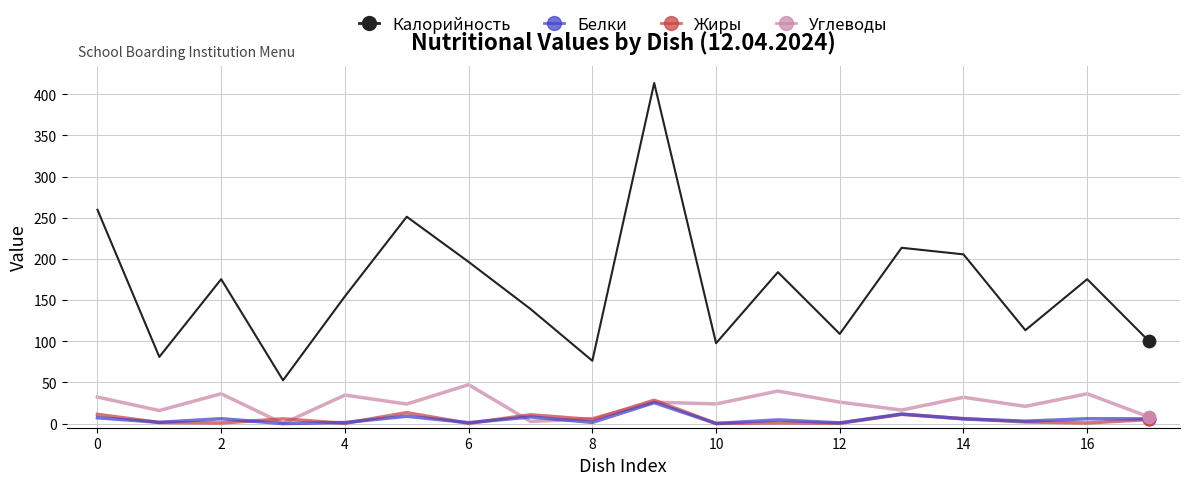

At how many categories does at least one series exceed 103?

13